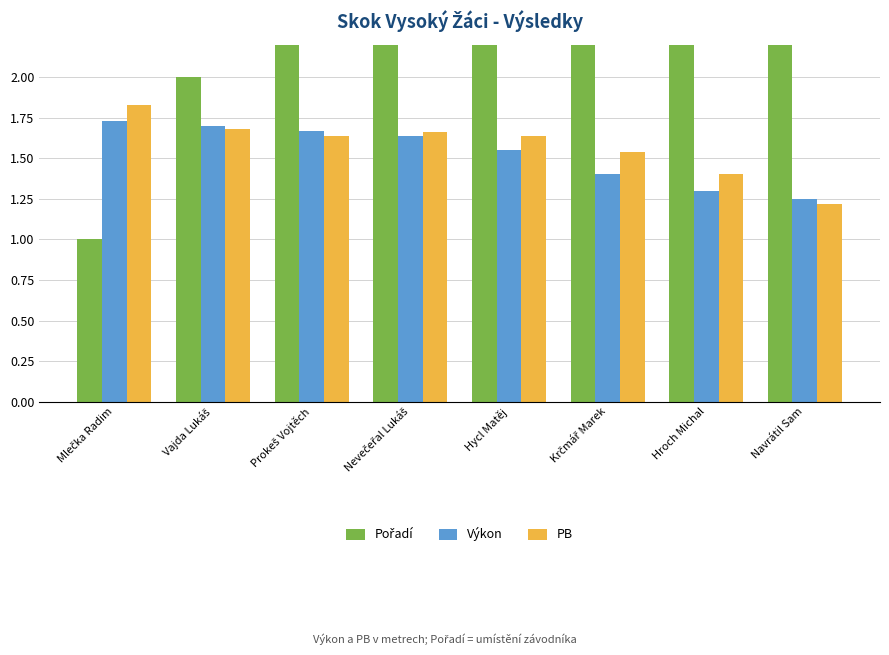

The value of Pořadí at Prokeš Vojtěch is 0.8. True or false?

False